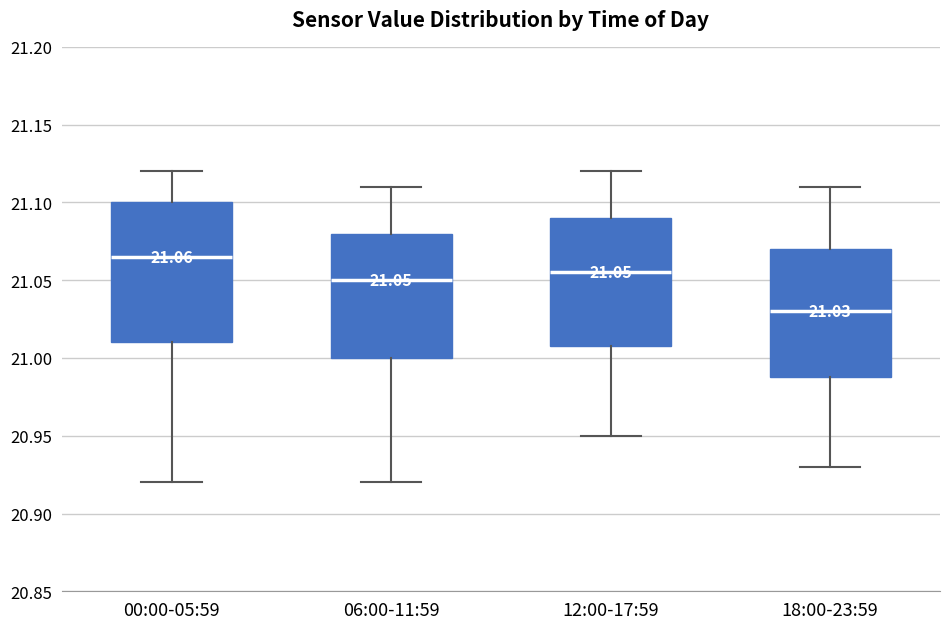

Which box's median line is the lowest?

18:00-23:59